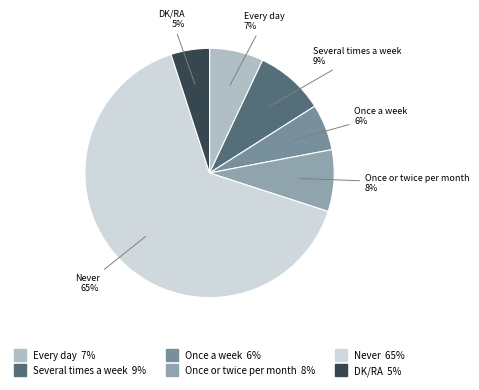

To the nearest percent, what percentage of the pie is Every day?

7%